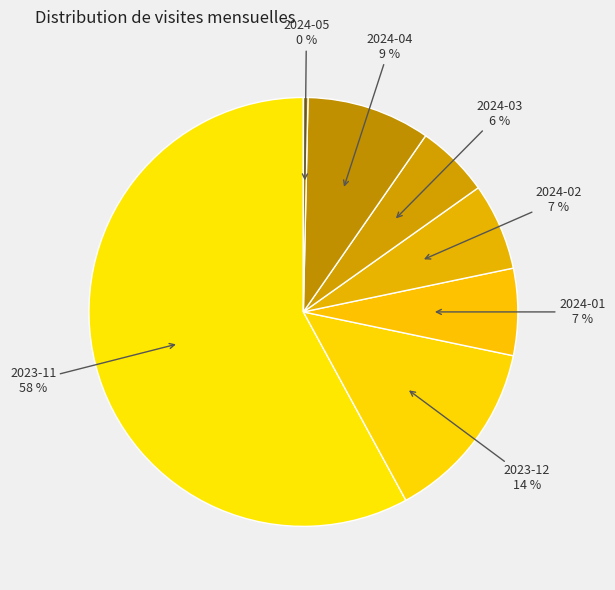

The 2024-05 slice represents 11% of the pie. True or false?

False